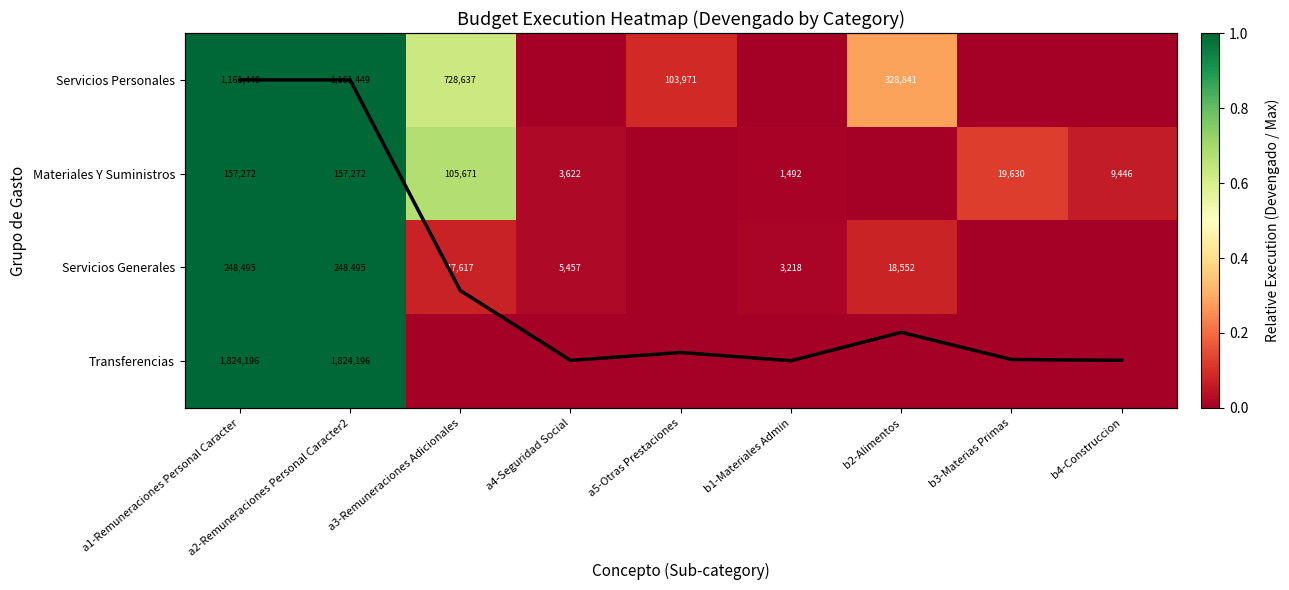

Is it true that Servicios Generales equals 3218 at b1-Materiales Admin?

True